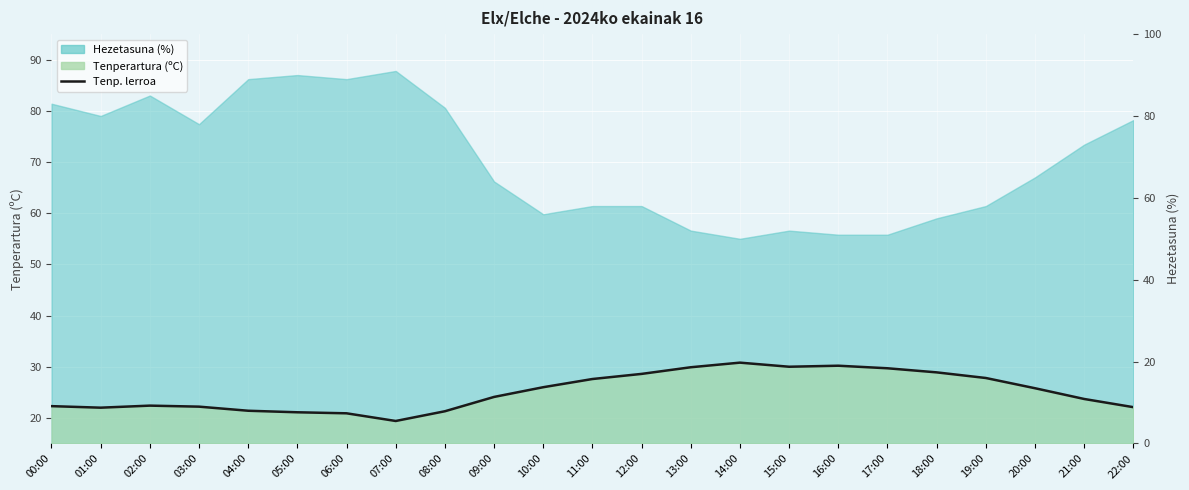

At which label does the data first exceed 24?

09:00